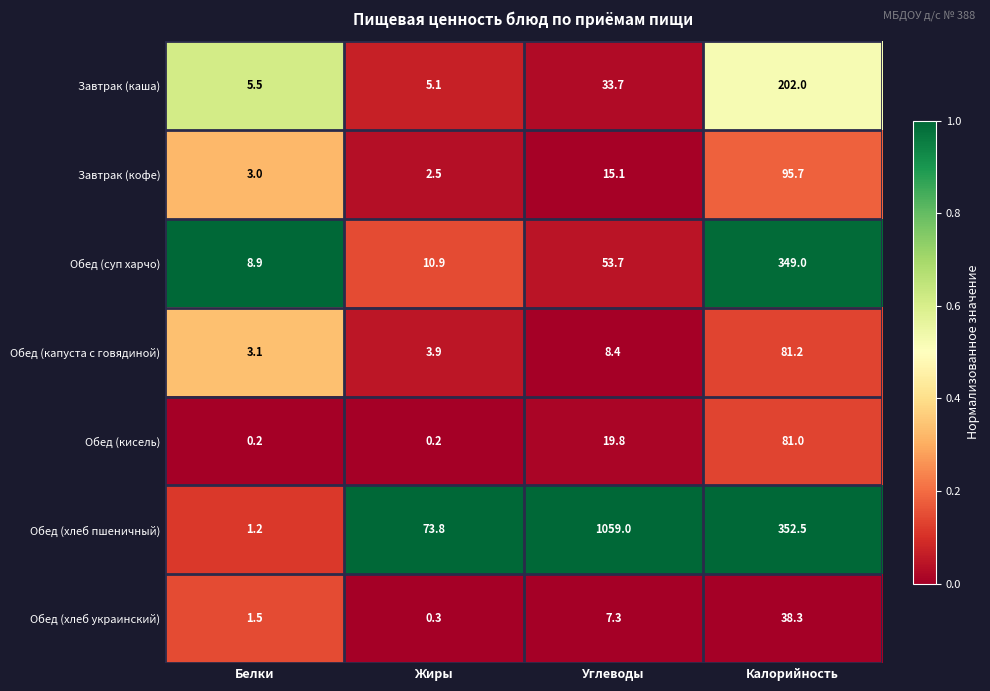

Which series changed the most between Углеводы and Калорийность?

Обед (хлеб пшеничный)